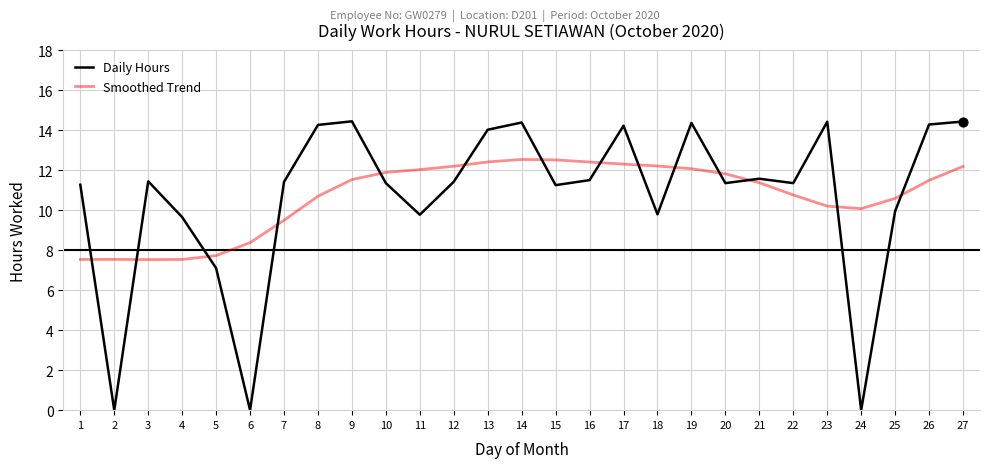

What is the difference between the highest and lowest values at 19?

2.3